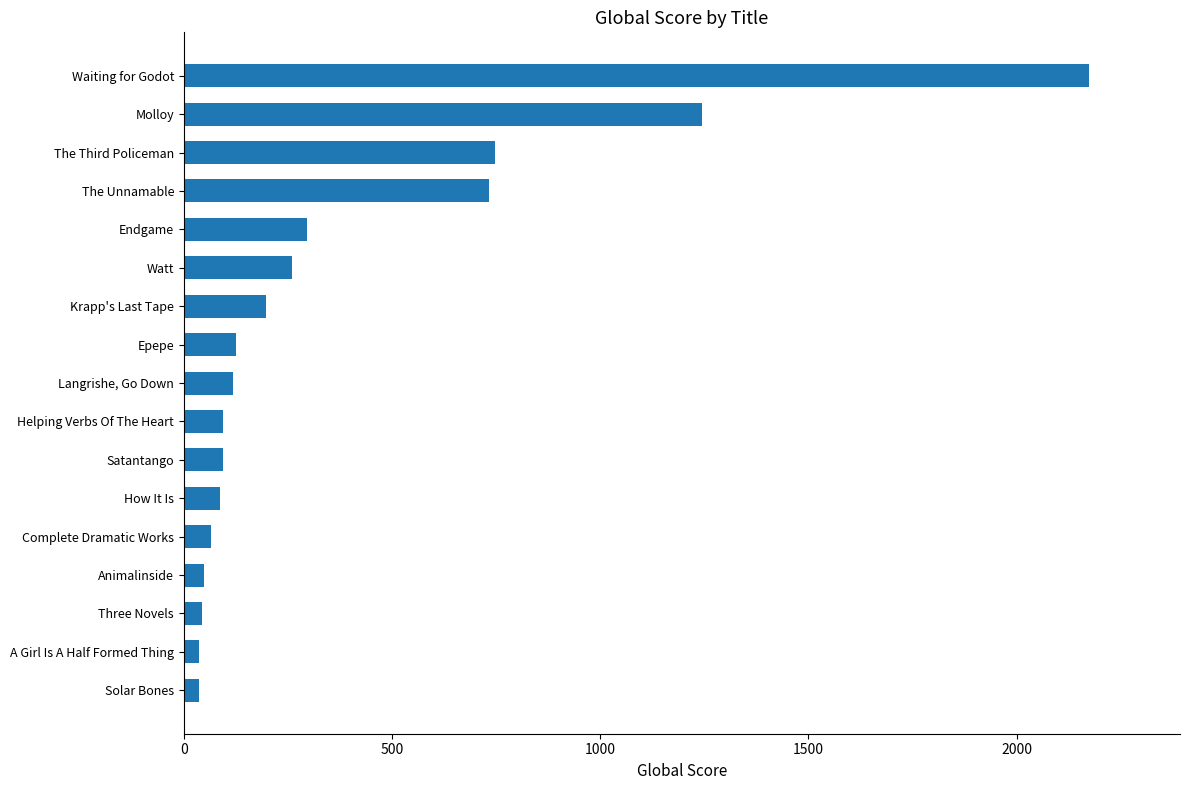

Does the chart contain stacked bars?

No